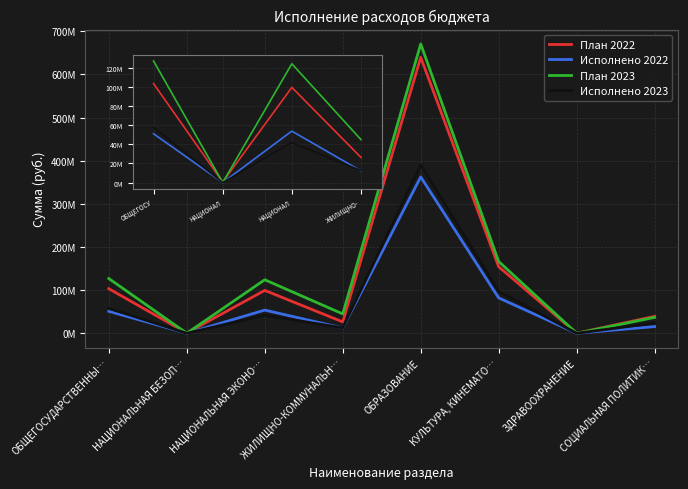

Is this an area chart (filled region under the line)?

No